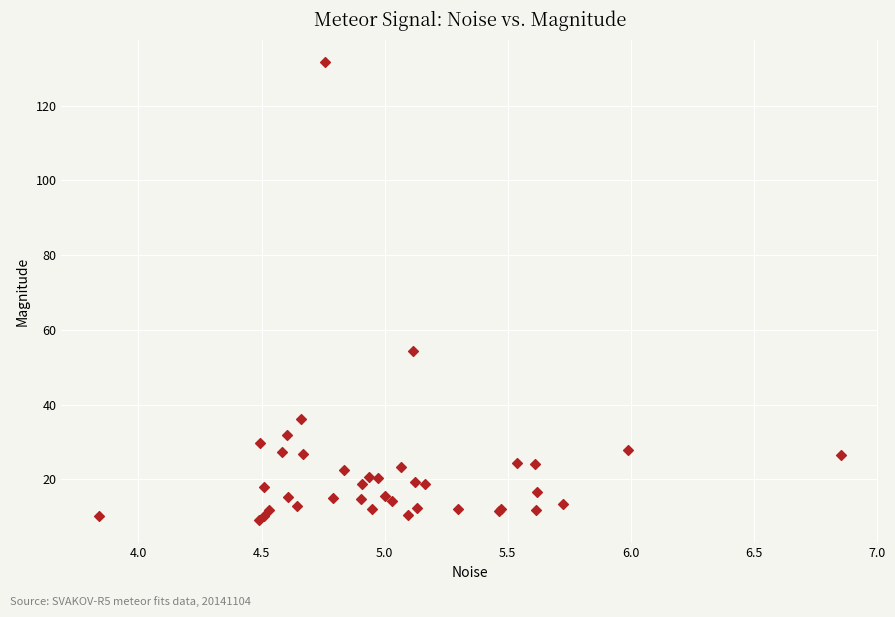

What Y value in the scatter plot is closest to 70?

54.3